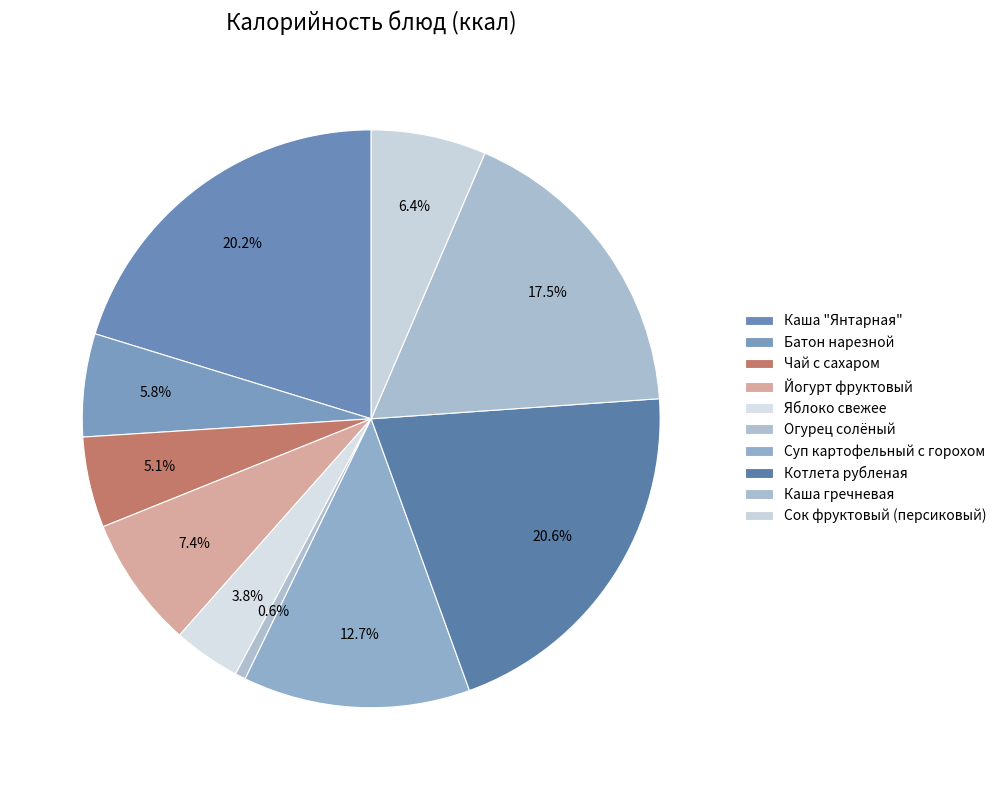

Which has a higher value, Чай с сахаром or Яблоко свежее?

Чай с сахаром